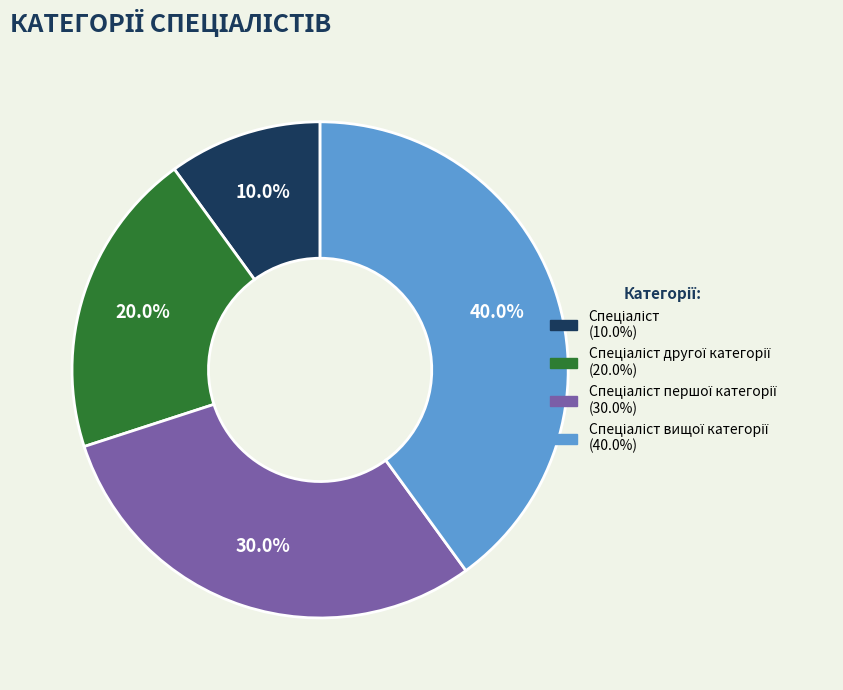

Is there a majority slice in this chart?

No